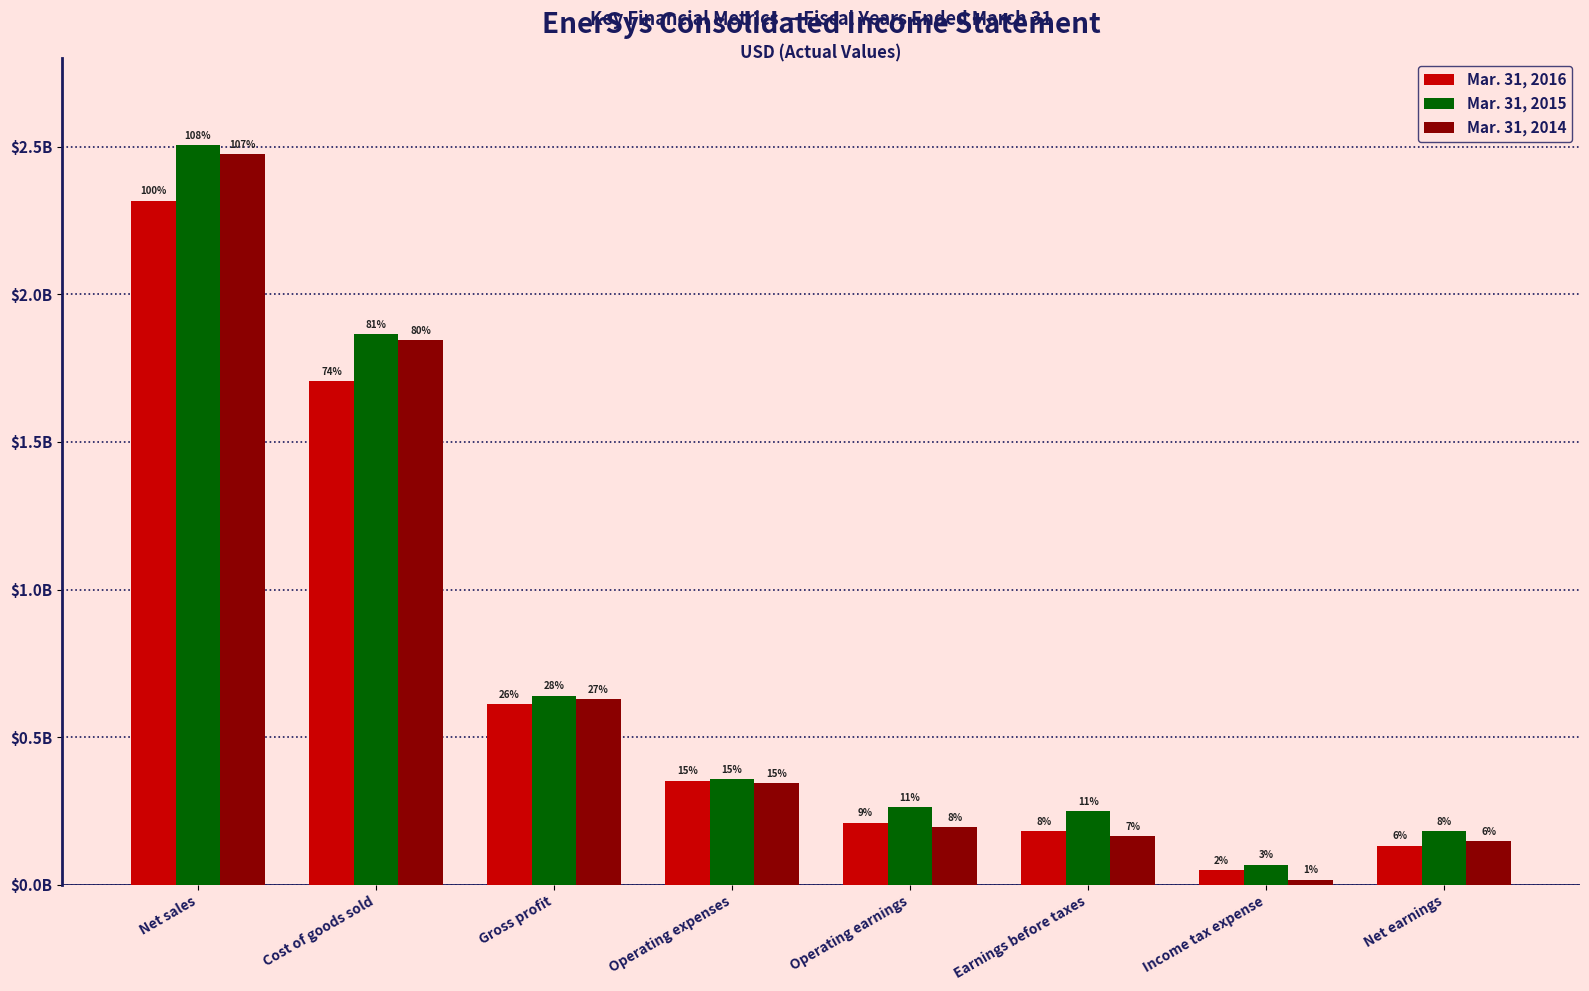

Is it true that Mar. 31, 2014 equals 139519041 at Gross profit?

False